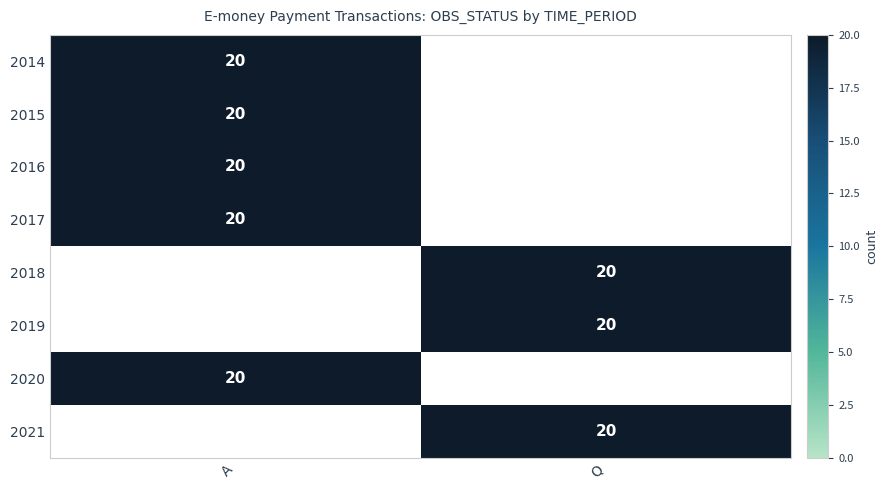

Which label corresponds to the largest value in the chart?

A